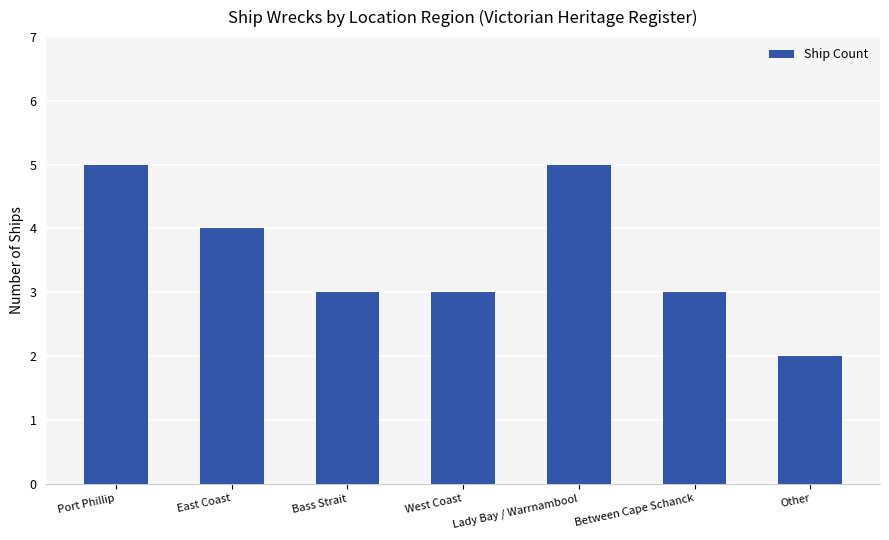

What is the ratio of the value at Lady Bay / Warrnambool to the value at West Coast?

1.7